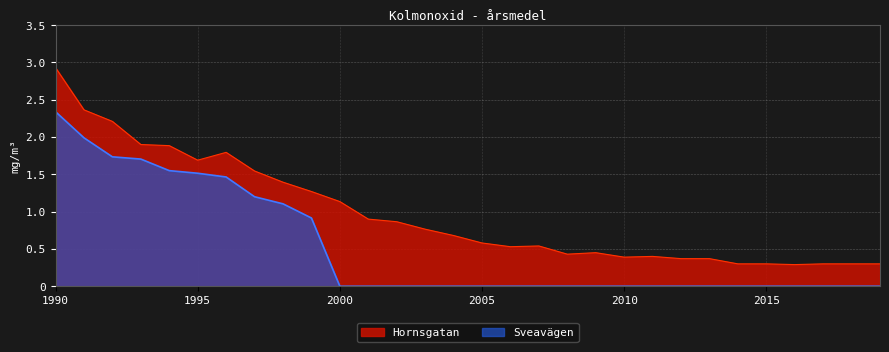

Which has a higher value, 1990 or 2009?

1990